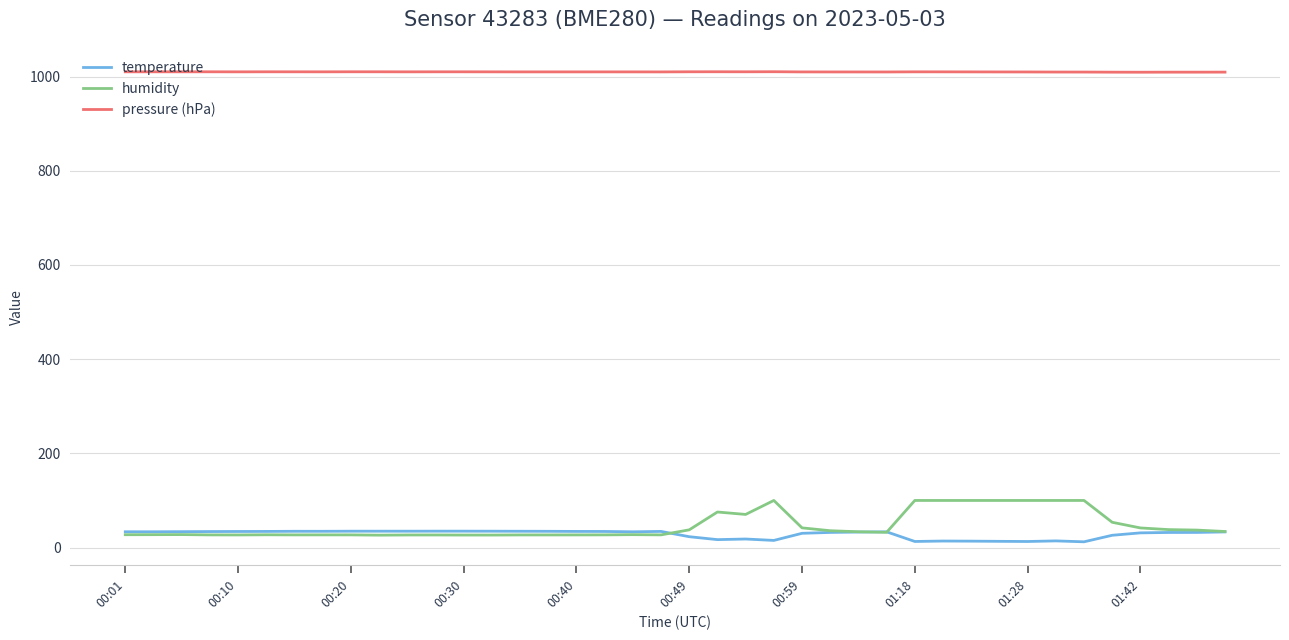

True or false: pressure (hPa) and humidity intersect in this chart.

False